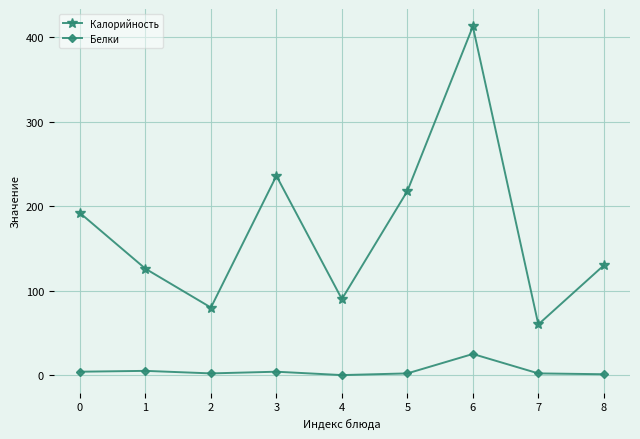

How many lines are shown in the chart?

2